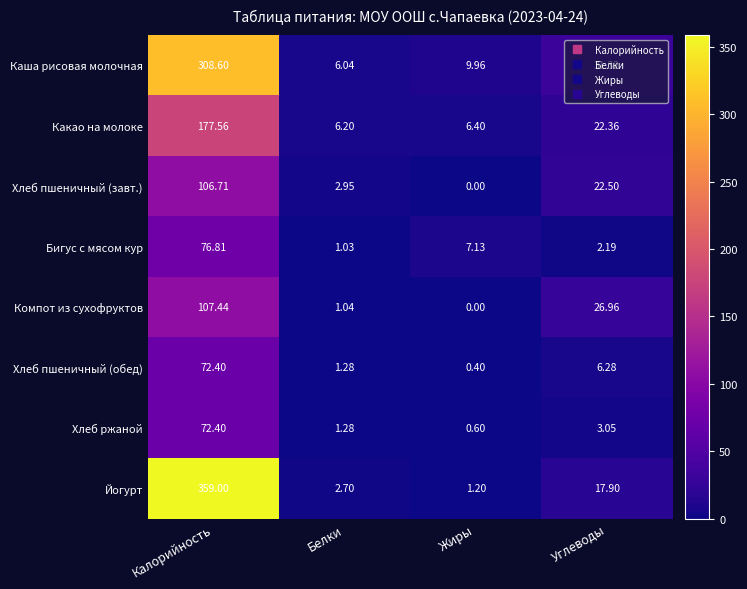

Which series changed the most between Жиры and Углеводы?

Компот из сухофруктов